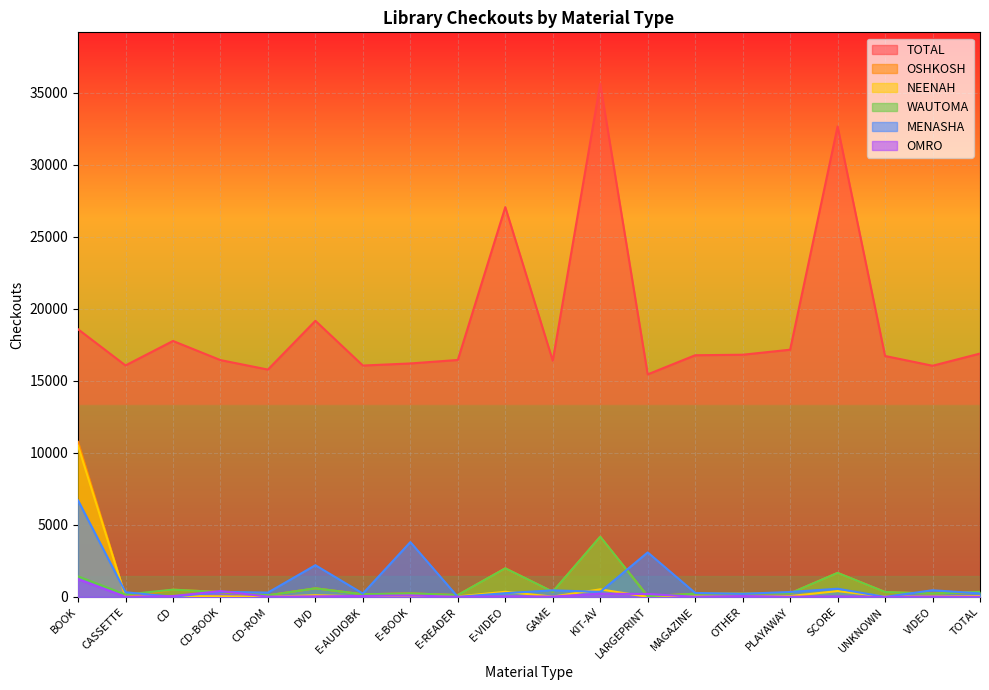

Rank the categories by TOTAL value from lowest to highest.

LARGEPRINT, CD-ROM, VIDEO, E-AUDIOBK, CASSETTE, E-BOOK, GAME, CD-BOOK, E-READER, UNKNOWN, MAGAZINE, OTHER, TOTAL, PLAYAWAY, CD, BOOK, DVD, E-VIDEO, SCORE, KIT-AV